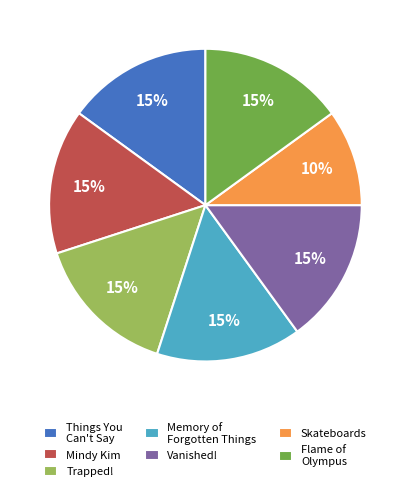

Count the number of slices in the pie.

7